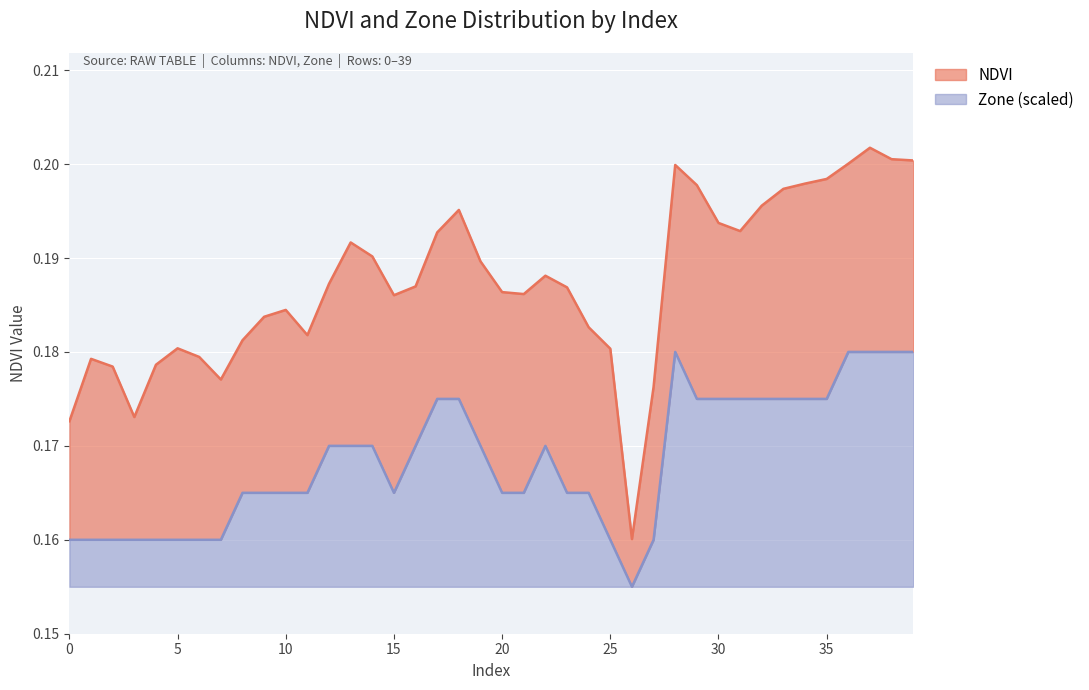

What is the value of the NDVI point at the 40th from the left?

0.2